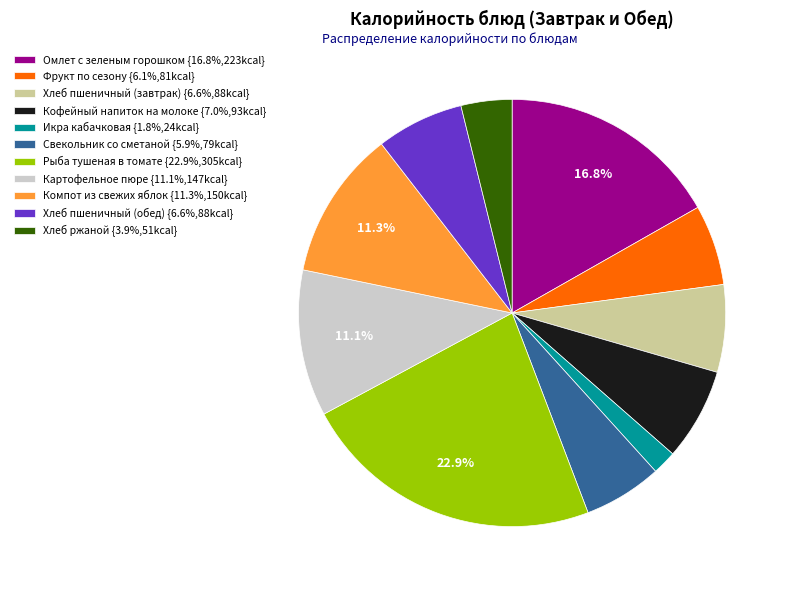

To the nearest percent, what is the difference between the largest and smallest slice percentages?

21%